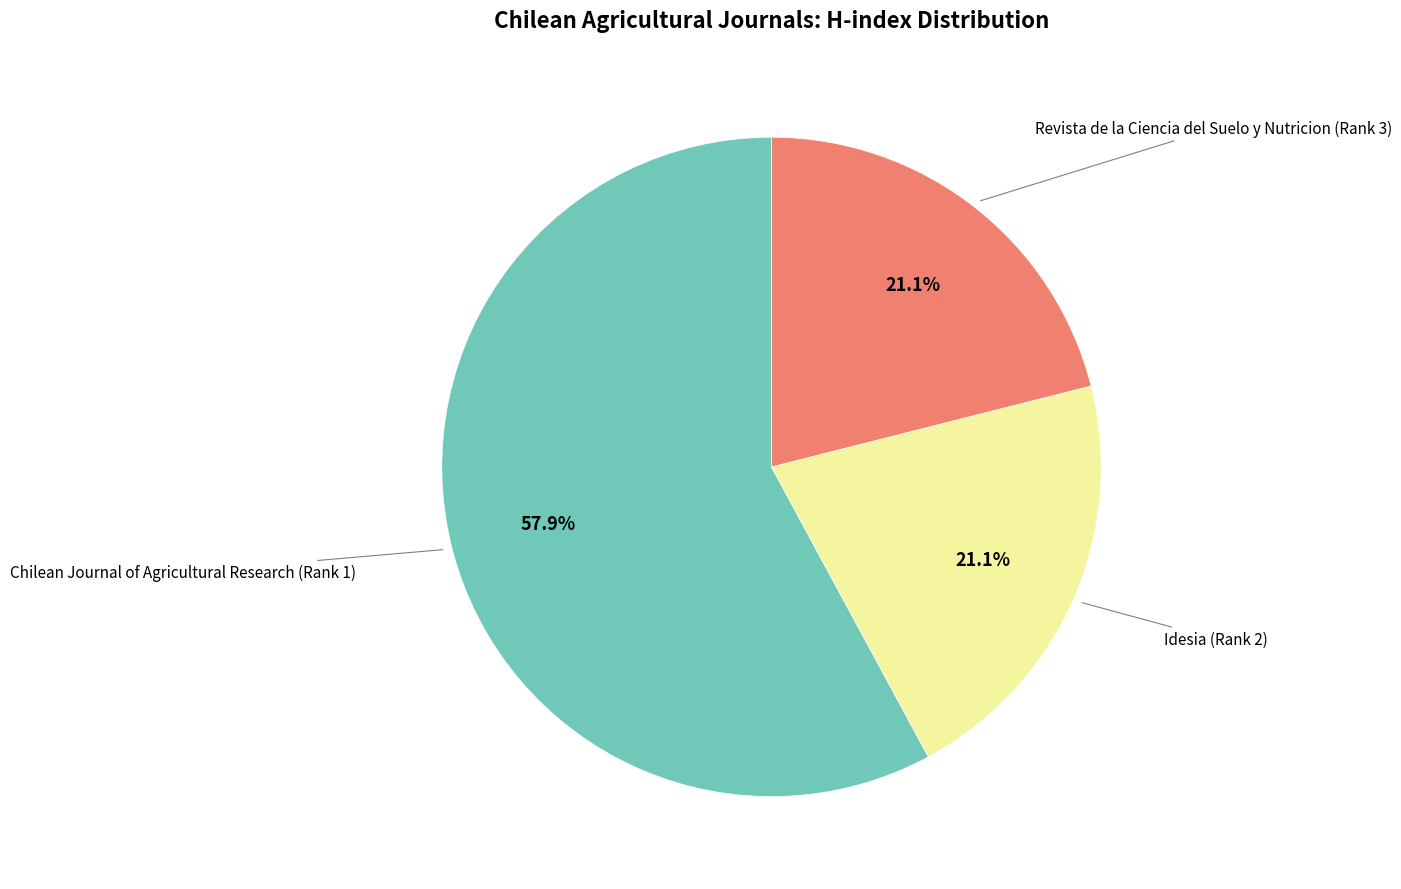

Does any single category account for the majority?

Yes